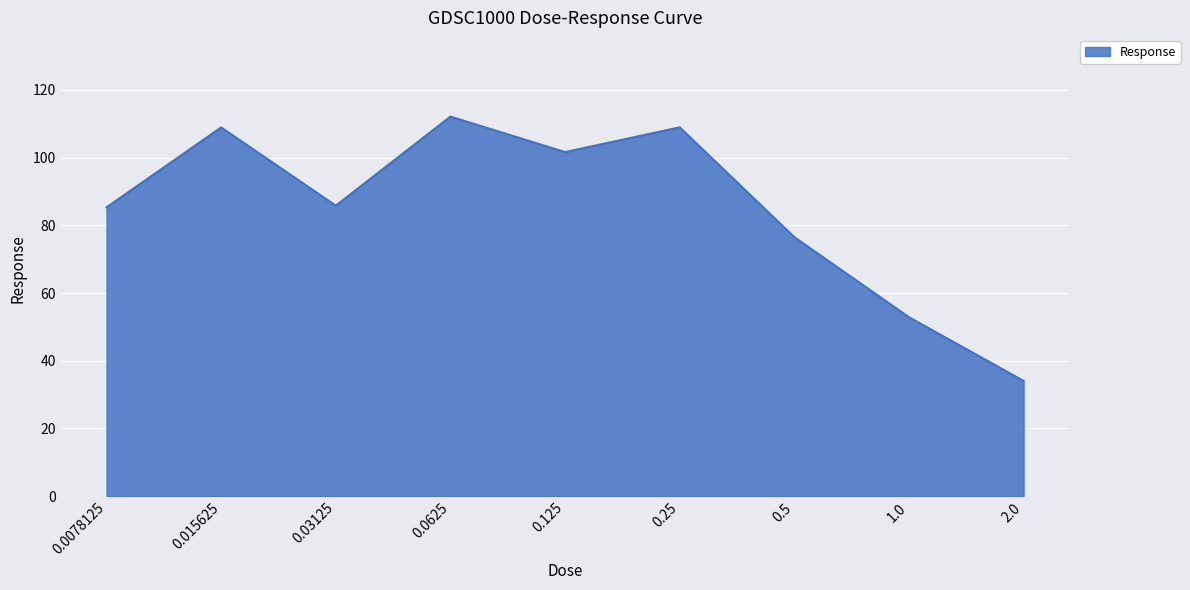

What is the maximum value shown in the chart?

112.1